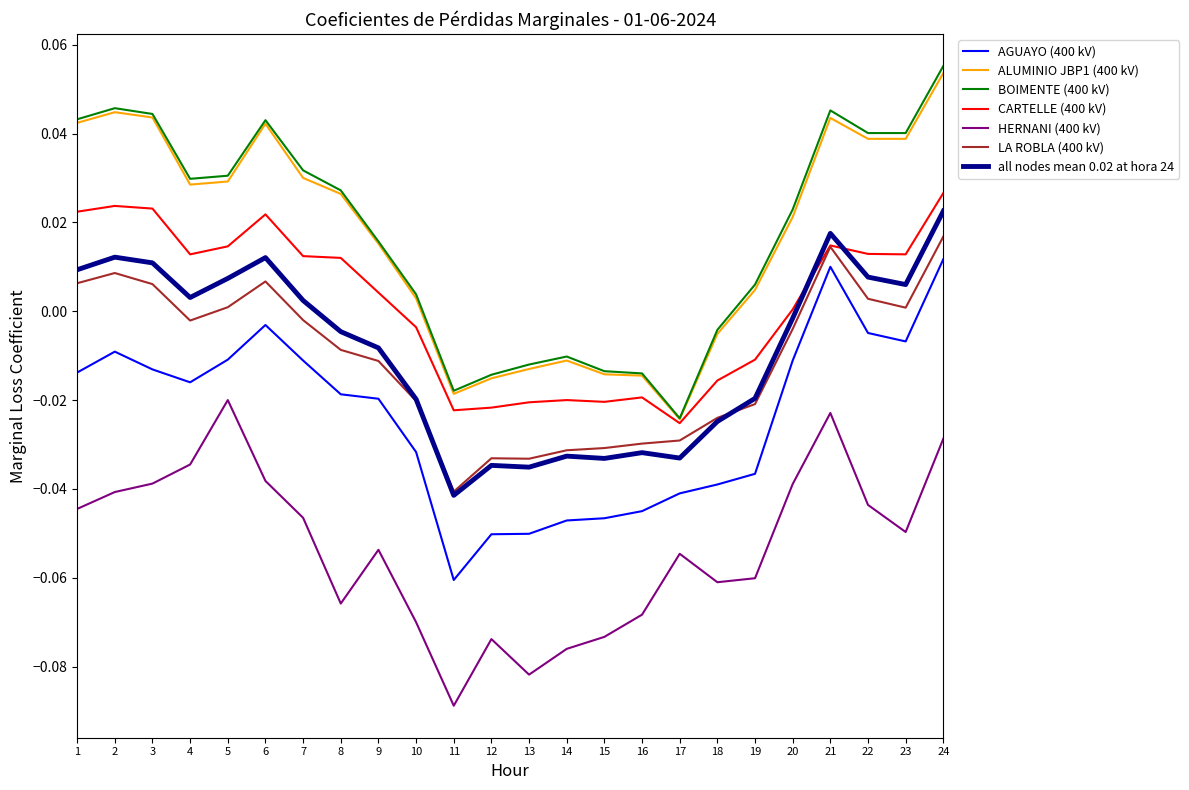

Between 1 and 9, which series saw the biggest shift?

BOIMENTE (400 kV)